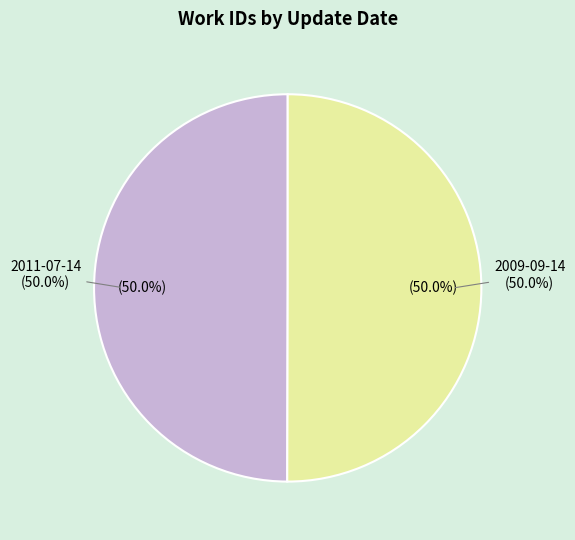

The 2009-09-14 slice represents 38% of the pie. True or false?

False